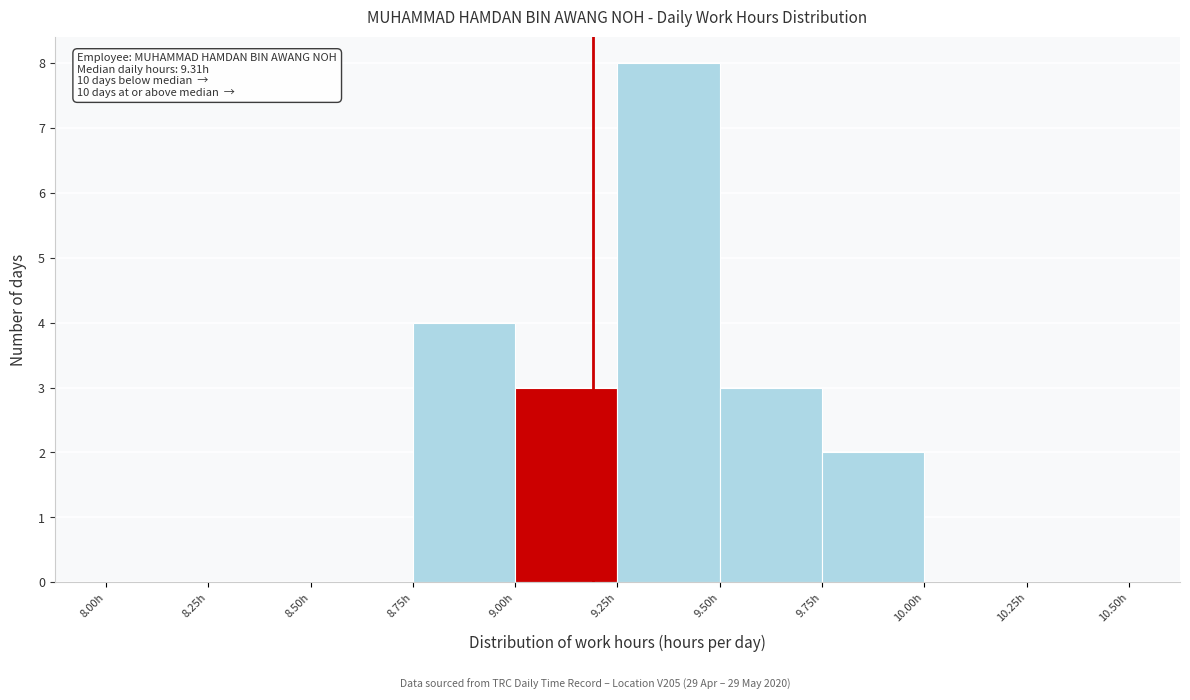

Over which range of the x-axis is the bar tallest?

9.25 to 9.50